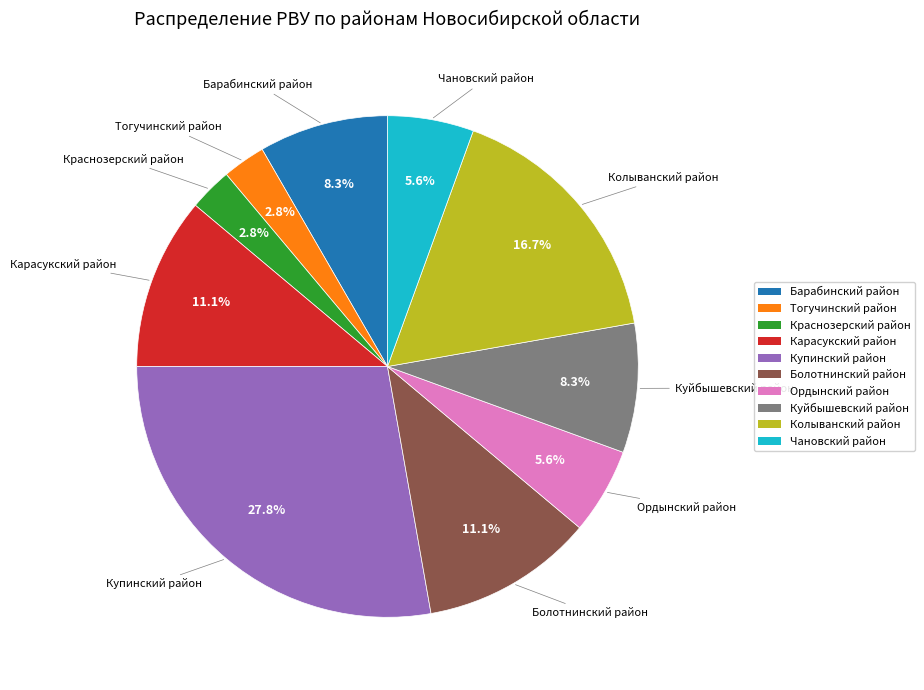

To the nearest percent, what is the average slice percentage?

10%